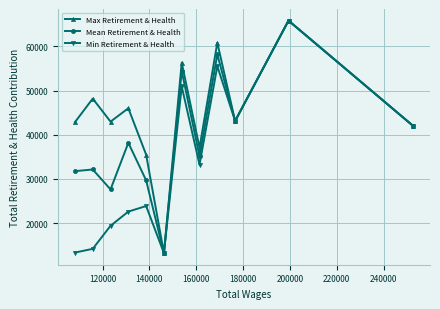

What is the maximum value shown in the chart?

65861.0